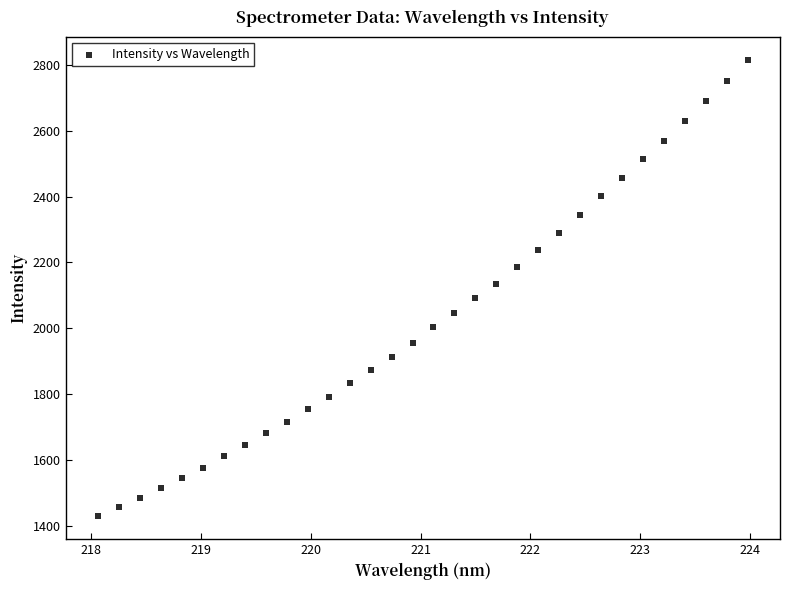

What is the range of X values (max minus min)?

5.9